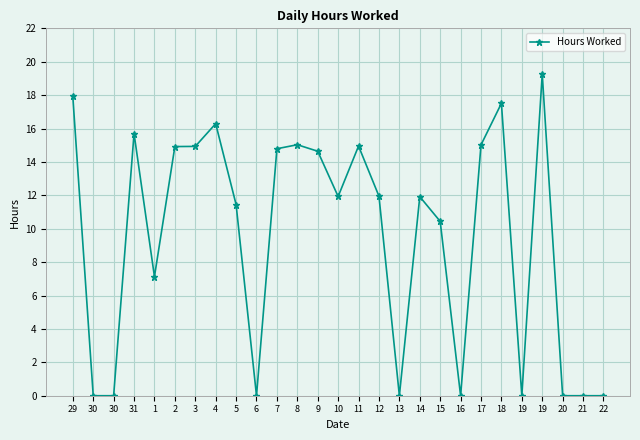

Reading left to right, extract all data points from this chart.

17.9	0.0	0.0	15.7	7.1	14.9	14.9	16.3	11.4	0.0	14.8	15.0	14.6	11.9	14.9	11.9	0.0	11.9	10.4	0.0	15.0	17.5	0.0	19.3	0.0	0.0	0.0